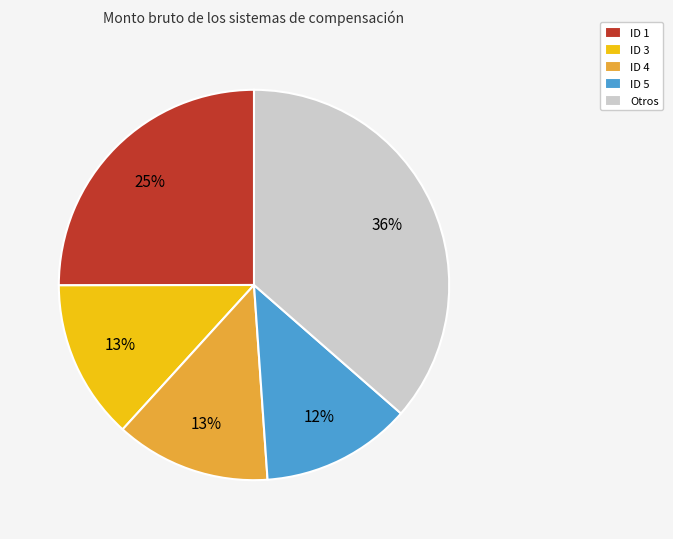

Does ID 1 represent more than half of the total?

No